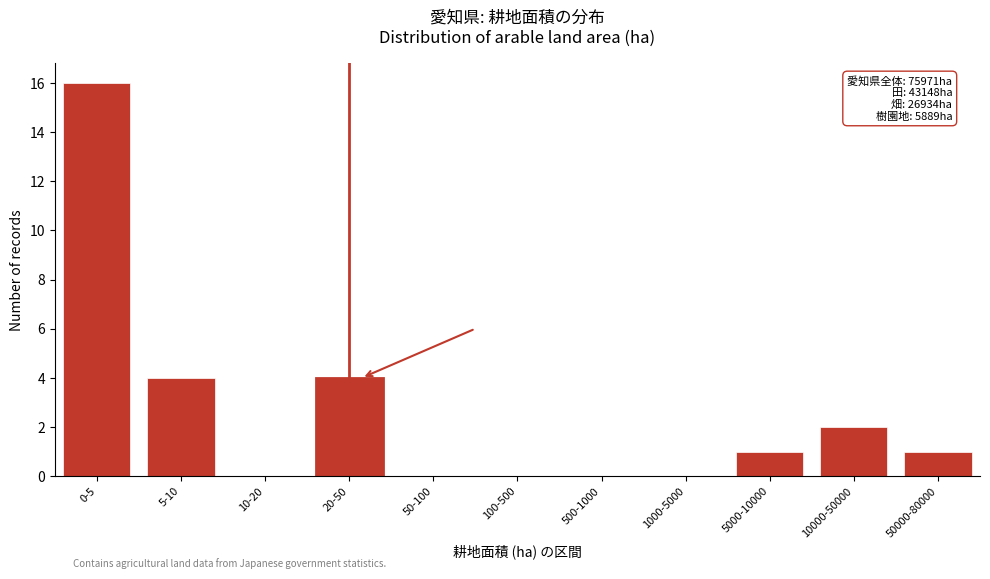

Reading left to right, extract all data points from this chart.

0-5=16	5-10=4	10-20=0	20-50=4	50-100=0	100-500=0	500-1000=0	1000-5000=0	5000-10000=1	10000-50000=2	50000-80000=1